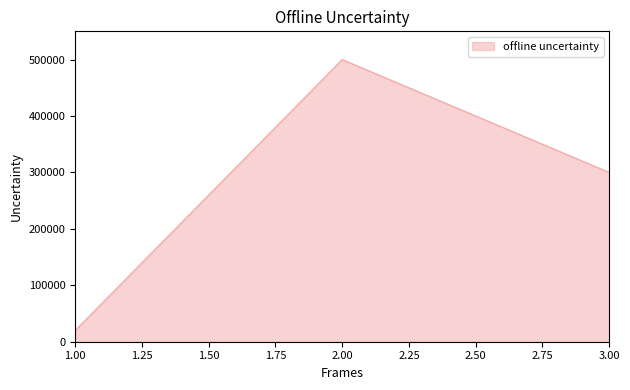

Where is the data nearest to the value 260000?

3.00